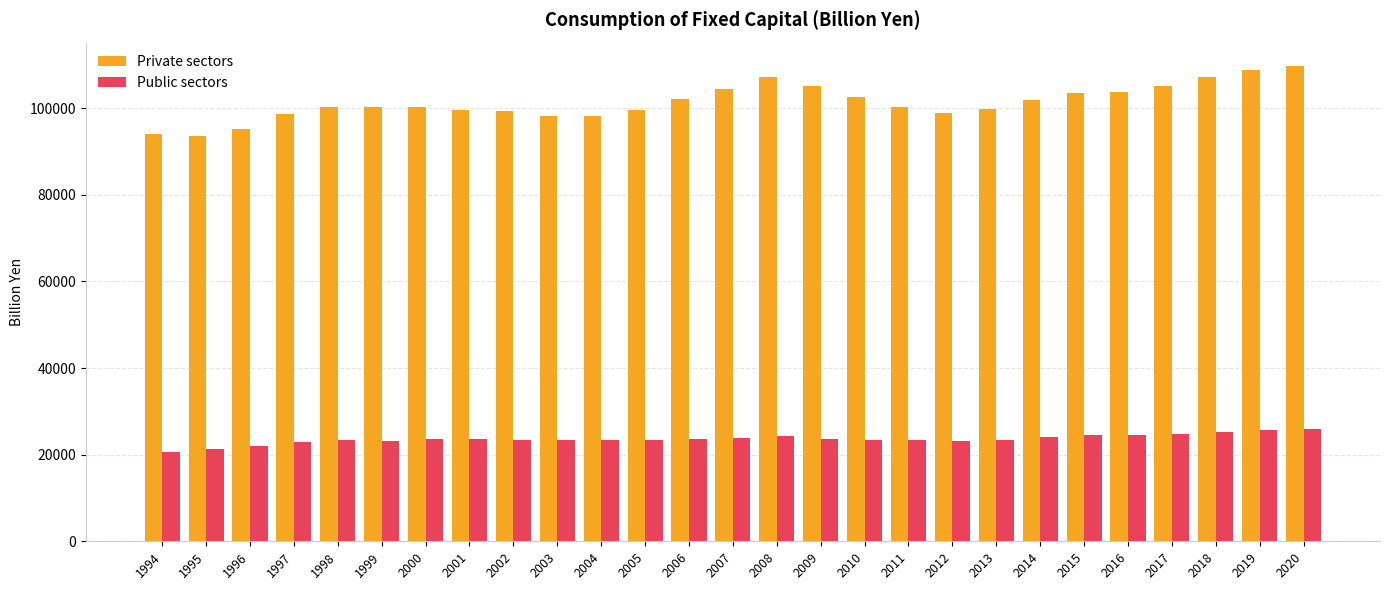

What is the maximum value shown in the chart?

109675.3